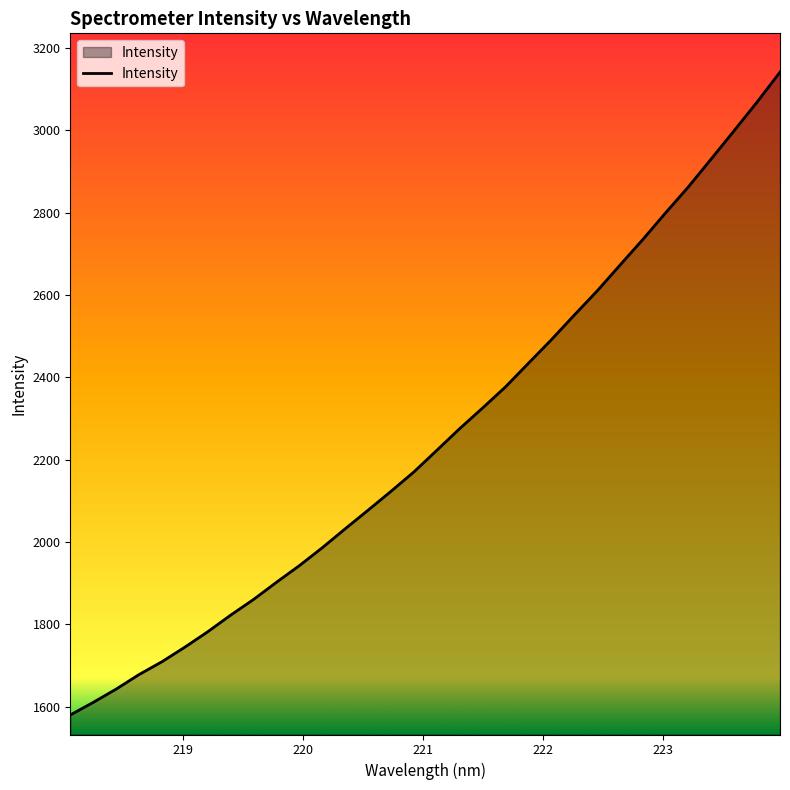

What is the difference between the maximum and minimum values?

1561.6